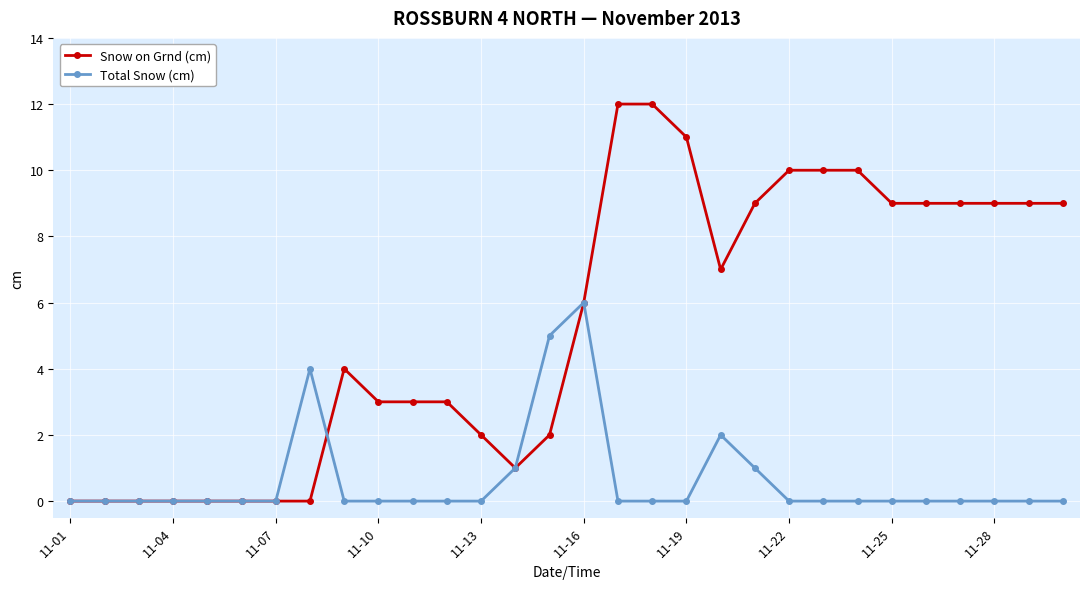

Which series has the largest range (max minus min)?

Snow on Grnd (cm)